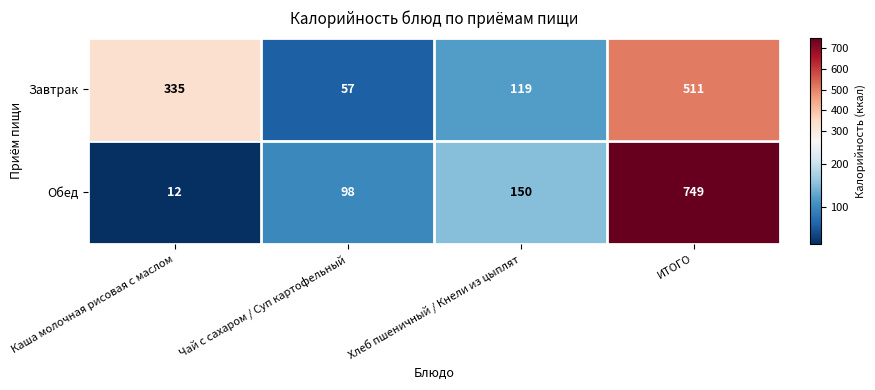

Reading right to left, what are all the values shown in this chart?

Завтрак: ИТОГО=511	Хлеб пшеничный / Кнели из цыплят=119	Чай с сахаром / Суп картофельный=57	Каша молочная рисовая с маслом=335
Обед: ИТОГО=749	Хлеб пшеничный / Кнели из цыплят=150	Чай с сахаром / Суп картофельный=98	Каша молочная рисовая с маслом=12